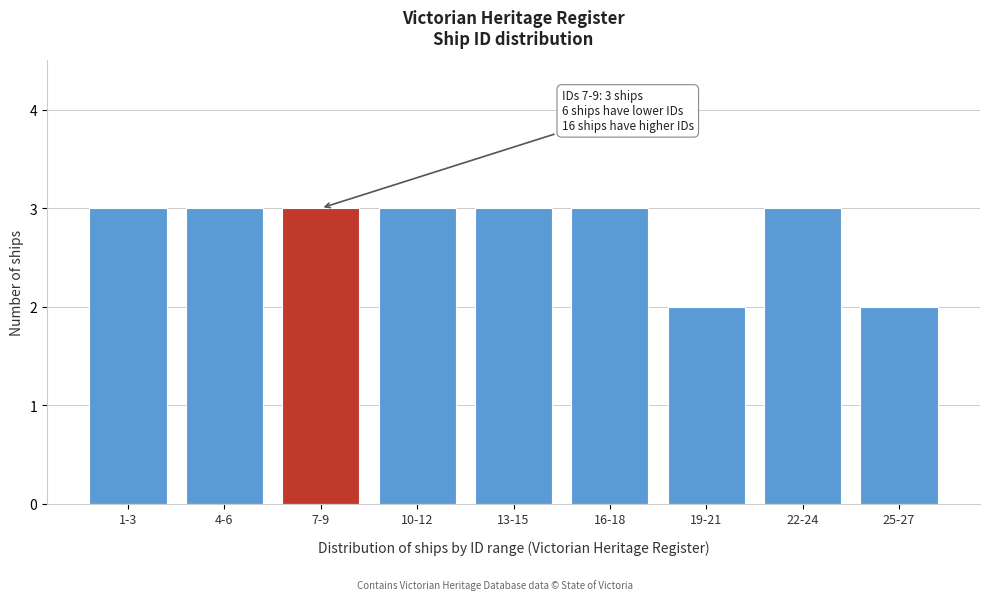

Reading left to right, list all the values displayed in this chart.

3	3	3	3	3	3	2	3	2